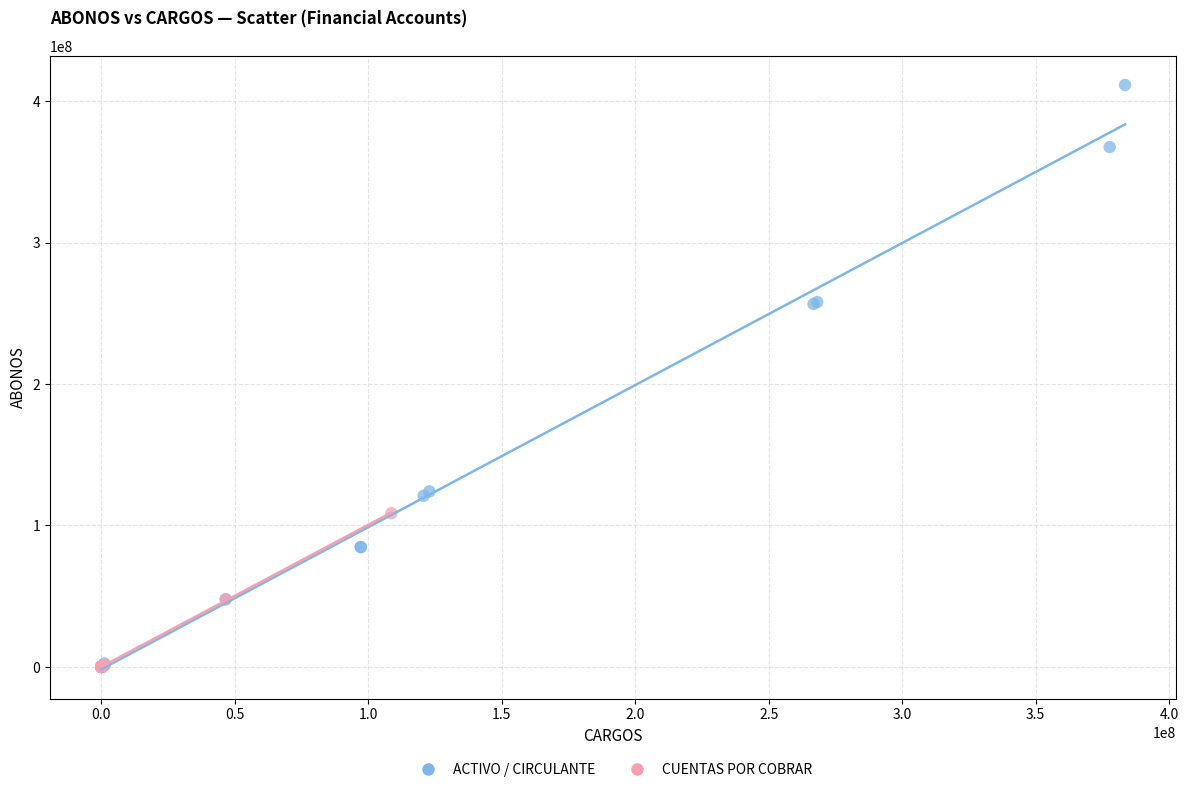

Which series reaches the maximum Y coordinate?

ACTIVO / CIRCULANTE